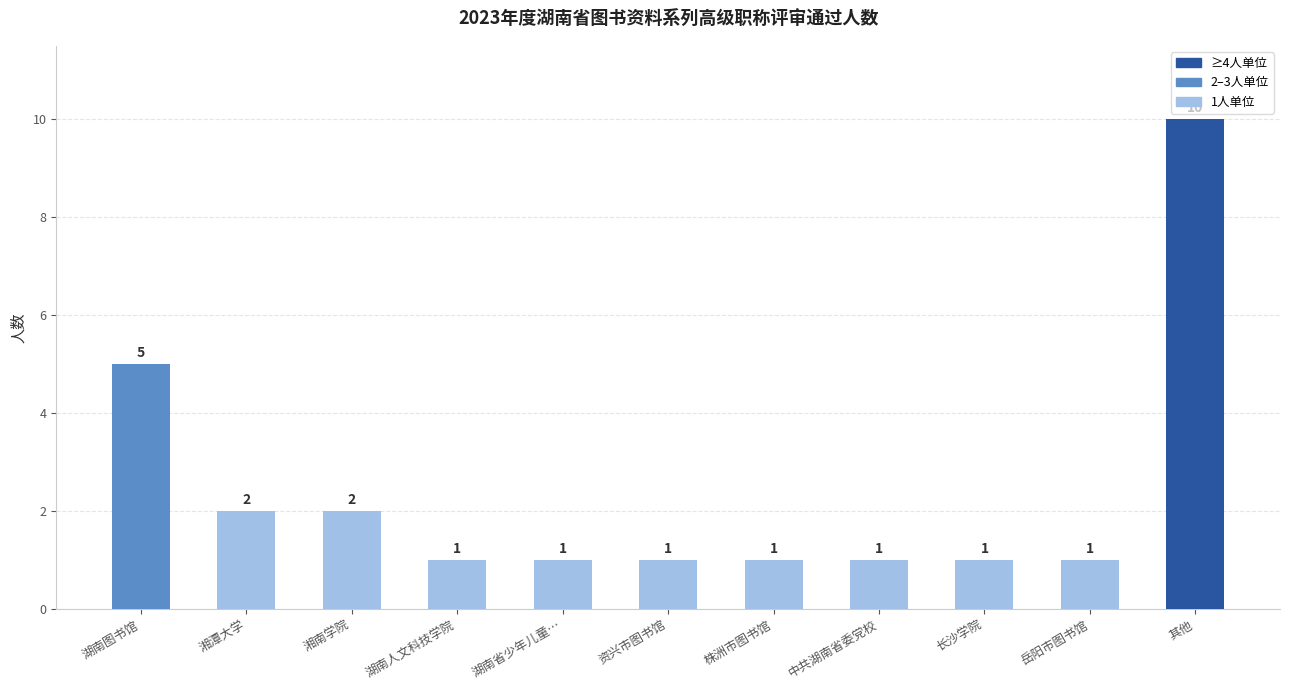

What position from the right is 株洲市图书馆?

5